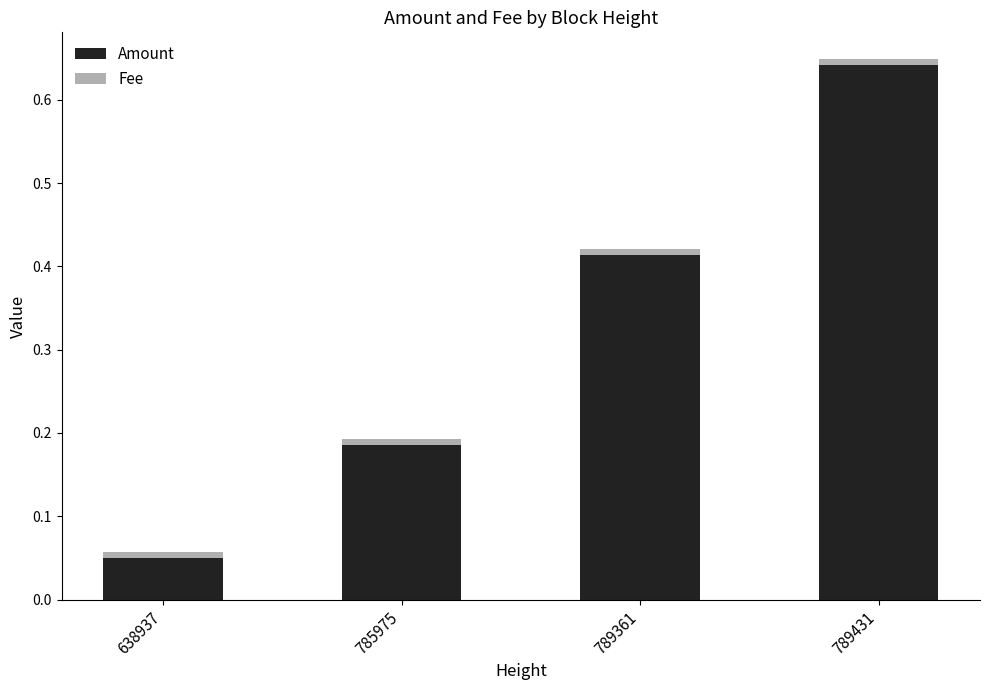

At which category is the sum across all series the highest?

789431